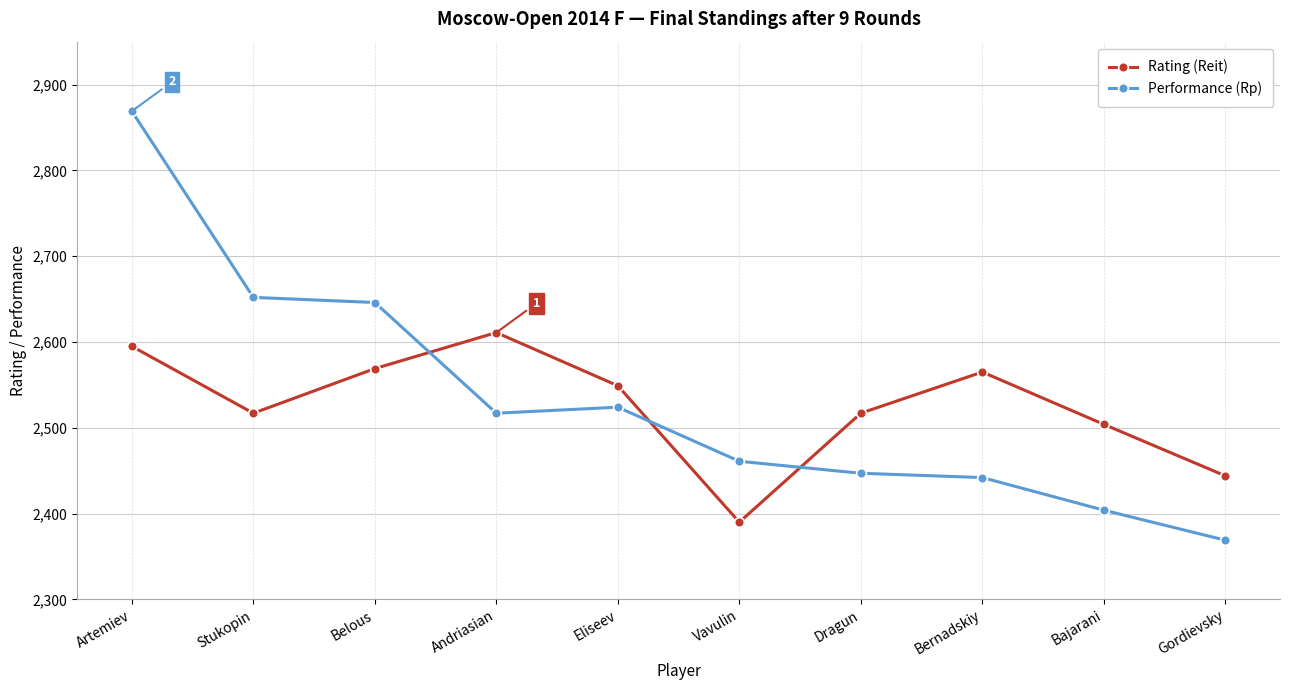

The Performance (Rp) series shows 2524 at Eliseev. True or false?

True